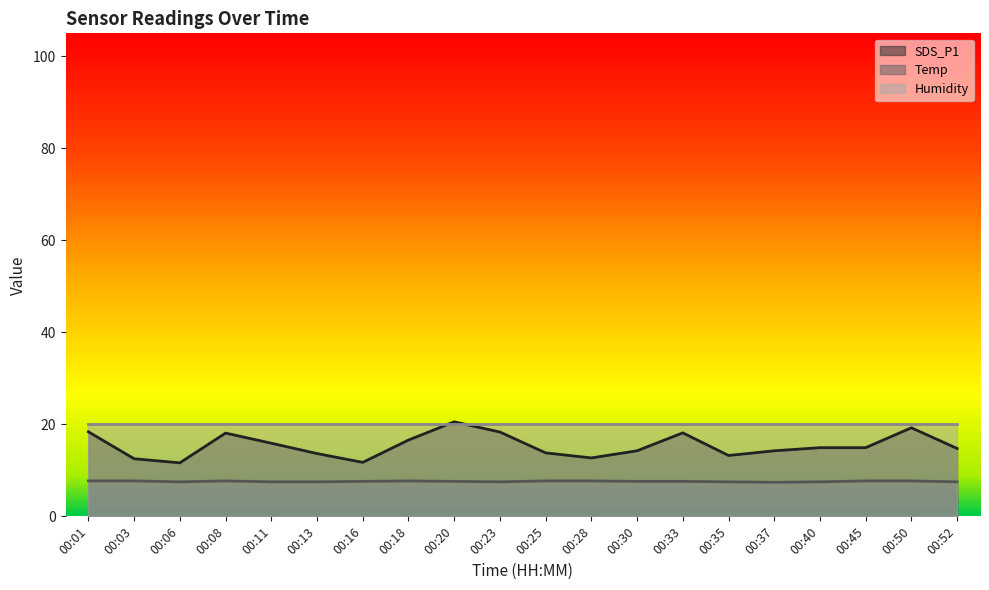

What is the difference between the maximum and minimum values in the Temp series?

0.3